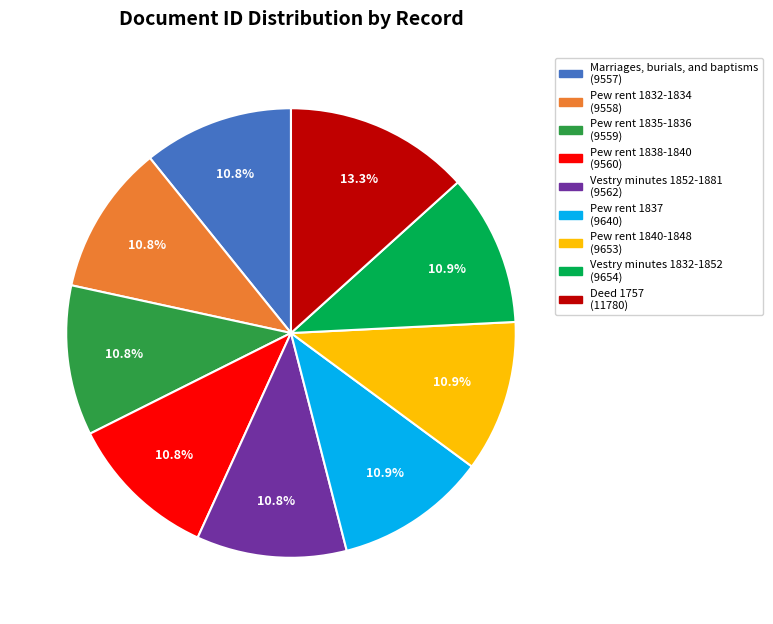

How much of the chart is everything except Pew rent 1837?

89.1%